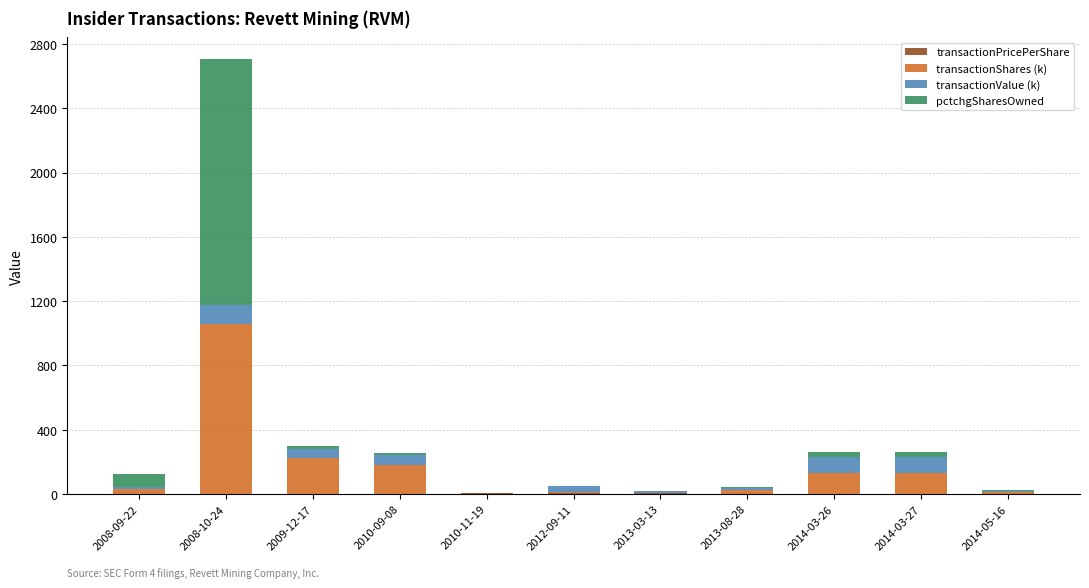

At which category is the sum across all series the highest?

2008-10-24